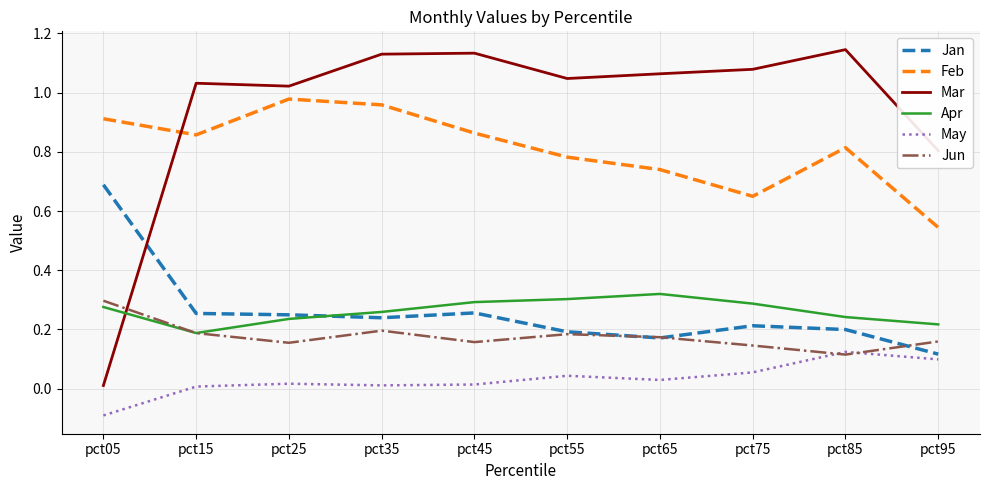

List the series in order of their peak value, lowest first.

May, Jun, Apr, Jan, Feb, Mar